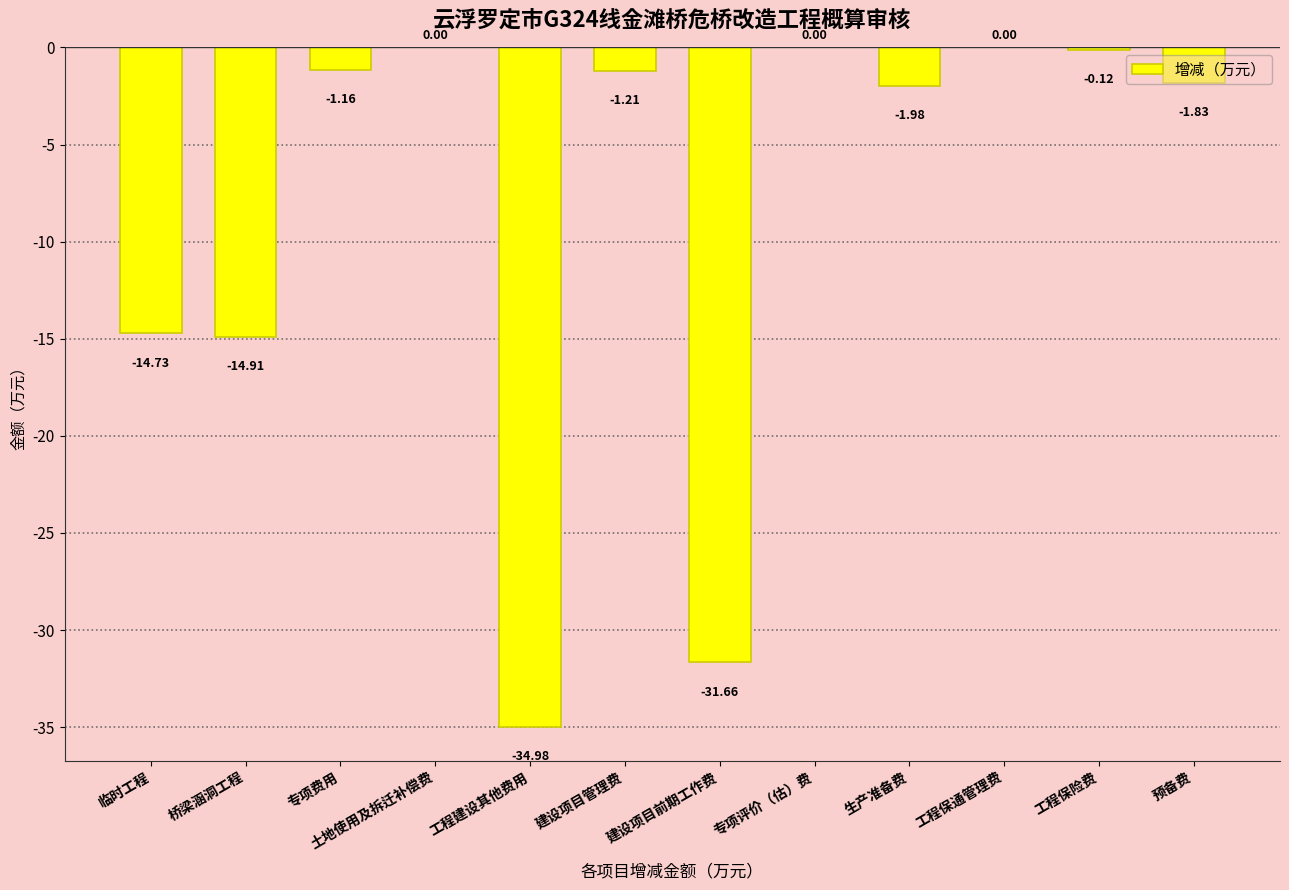

What is the change in value from 生产准备费 to 工程保通管理费?

+2.0